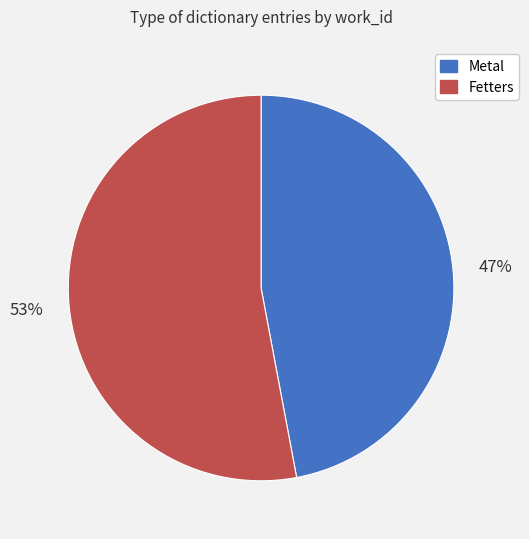

Count the number of slices in the pie.

2